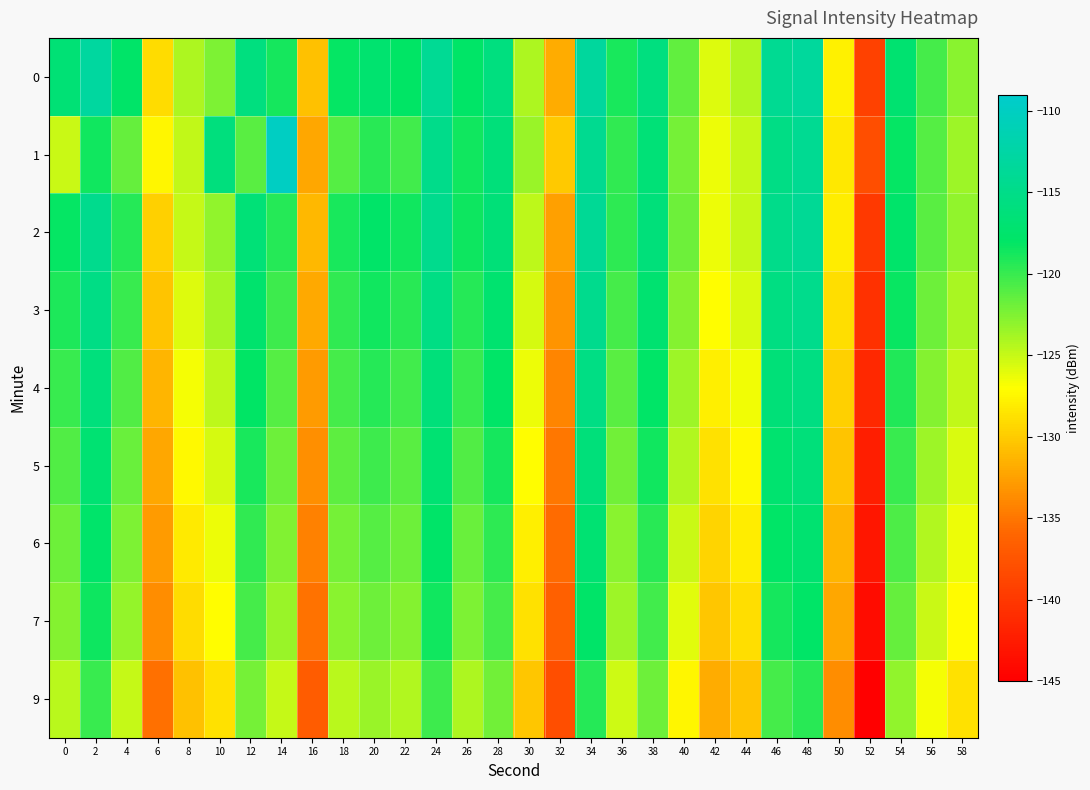

Reading left to right, extract all data points from this chart.

0: 0=-116.7	2=-113.0	4=-117.8	6=-129.0	8=-124.1	10=-122.5	12=-115.8	14=-118.7	16=-130.5	18=-118.2	20=-117.2	22=-118.1	24=-113.9	26=-117.9	28=-115.8	30=-124.1	32=-131.9	34=-113.1	36=-119.0	38=-115.9	40=-121.4	42=-125.8	44=-124.3	46=-114.2	48=-113.3	50=-127.7	52=-139.2	54=-117.1	56=-120.5	58=-122.8
1: 0=-125.1	2=-118.7	4=-121.6	6=-127.5	8=-124.8	10=-115.9	12=-121.2	14=-110.0	16=-132.2	18=-121.0	20=-119.5	22=-120.3	24=-114.8	26=-118.6	28=-116.2	30=-123.4	32=-130.1	34=-114.3	36=-119.7	38=-116.5	40=-122.1	42=-126.4	44=-125.0	46=-115.3	48=-114.1	50=-128.3	52=-138.0	54=-118.2	56=-121.0	58=-123.5
2: 0=-118.2	2=-114.5	4=-119.3	6=-129.7	8=-125.0	10=-123.1	12=-116.5	14=-119.4	16=-131.2	18=-118.9	20=-117.8	22=-118.7	24=-114.6	26=-118.5	28=-116.4	30=-124.7	32=-132.5	34=-113.8	36=-119.6	38=-116.3	40=-121.9	42=-126.3	44=-124.9	46=-114.8	48=-113.9	50=-128.1	52=-139.8	54=-117.6	56=-121.1	58=-123.2
3: 0=-119.1	2=-115.3	4=-120.1	6=-130.5	8=-125.8	10=-123.9	12=-117.3	14=-120.2	16=-132.0	18=-119.7	20=-118.6	22=-119.5	24=-115.4	26=-119.3	28=-117.2	30=-125.5	32=-133.3	34=-114.6	36=-120.4	38=-117.1	40=-122.7	42=-127.1	44=-125.7	46=-115.6	48=-114.7	50=-128.9	52=-140.6	54=-118.4	56=-121.9	58=-124.0
4: 0=-120.0	2=-116.1	4=-120.9	6=-131.3	8=-126.6	10=-124.7	12=-118.1	14=-121.0	16=-132.8	18=-120.5	20=-119.4	22=-120.3	24=-116.2	26=-120.1	28=-118.0	30=-126.3	32=-134.1	34=-115.4	36=-121.2	38=-117.9	40=-123.5	42=-127.9	44=-126.5	46=-116.4	48=-115.5	50=-129.7	52=-141.4	54=-119.2	56=-122.7	58=-124.8
5: 0=-120.9	2=-116.9	4=-121.7	6=-132.1	8=-127.4	10=-125.5	12=-118.9	14=-121.8	16=-133.6	18=-121.3	20=-120.2	22=-121.1	24=-117.0	26=-120.9	28=-118.8	30=-127.1	32=-134.9	34=-116.2	36=-122.0	38=-118.7	40=-124.3	42=-128.7	44=-127.3	46=-117.2	48=-116.3	50=-130.5	52=-142.2	54=-120.0	56=-123.5	58=-125.6
6: 0=-121.8	2=-117.7	4=-122.5	6=-132.9	8=-128.2	10=-126.3	12=-119.7	14=-122.6	16=-134.4	18=-122.1	20=-121.0	22=-121.9	24=-117.8	26=-121.7	28=-119.6	30=-127.9	32=-135.7	34=-117.0	36=-122.8	38=-119.5	40=-125.1	42=-129.5	44=-128.1	46=-118.0	48=-117.1	50=-131.3	52=-143.0	54=-120.8	56=-124.3	58=-126.4
7: 0=-122.7	2=-118.5	4=-123.3	6=-133.7	8=-129.0	10=-127.1	12=-120.5	14=-123.4	16=-135.2	18=-122.9	20=-121.8	22=-122.7	24=-118.6	26=-122.5	28=-120.4	30=-128.7	32=-136.5	34=-117.8	36=-123.6	38=-120.3	40=-125.9	42=-130.3	44=-128.9	46=-118.8	48=-117.9	50=-132.1	52=-143.8	54=-121.6	56=-125.1	58=-127.2
9: 0=-124.5	2=-120.1	4=-124.9	6=-135.3	8=-130.6	10=-128.7	12=-122.1	14=-125.0	16=-136.8	18=-124.5	20=-123.4	22=-124.3	24=-120.2	26=-124.1	28=-122.0	30=-130.3	32=-138.1	34=-119.4	36=-125.2	38=-121.9	40=-127.5	42=-131.9	44=-130.5	46=-120.4	48=-119.5	50=-133.7	52=-145.4	54=-123.2	56=-126.7	58=-128.8